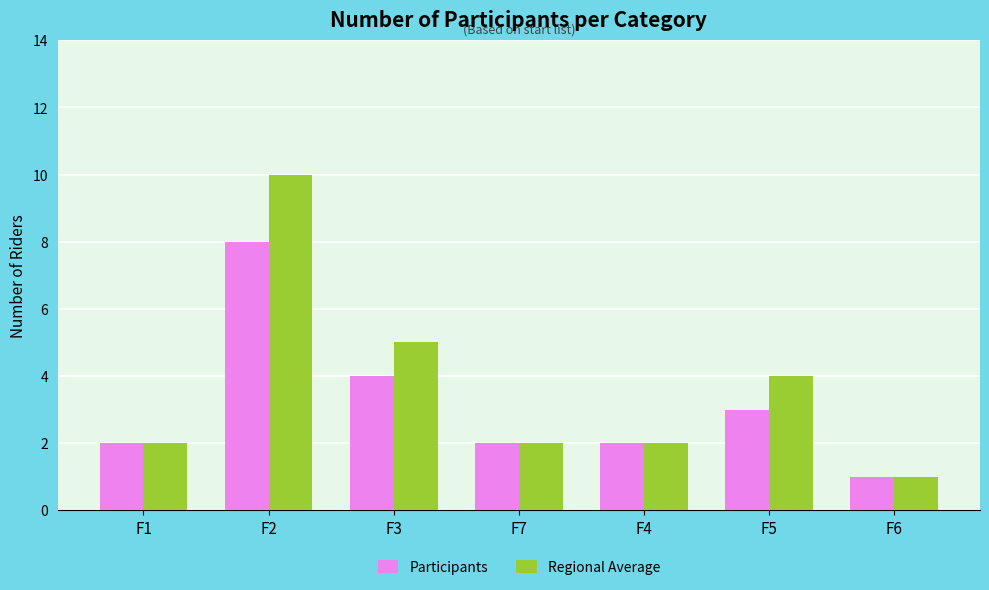

Which category has the highest value in the Regional Average series?

F2